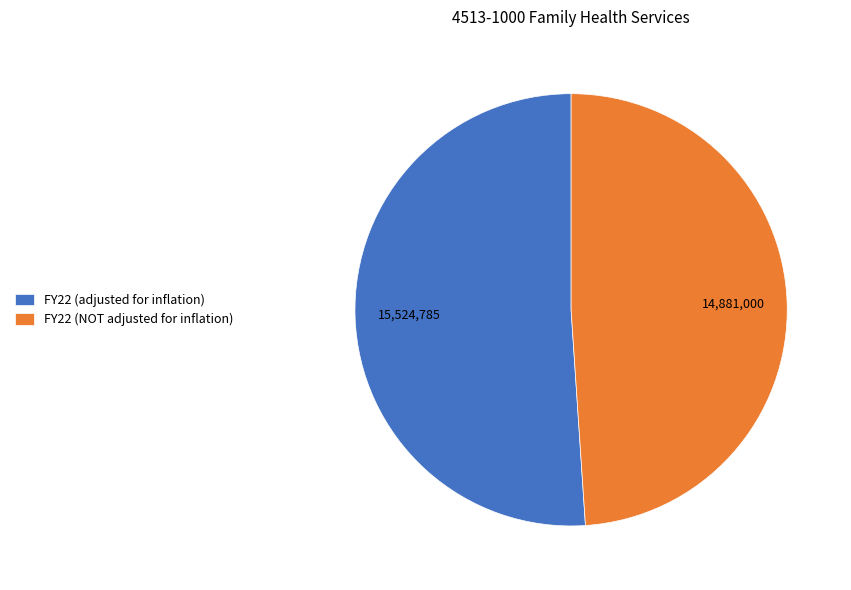

How many slices are in this pie chart?

2